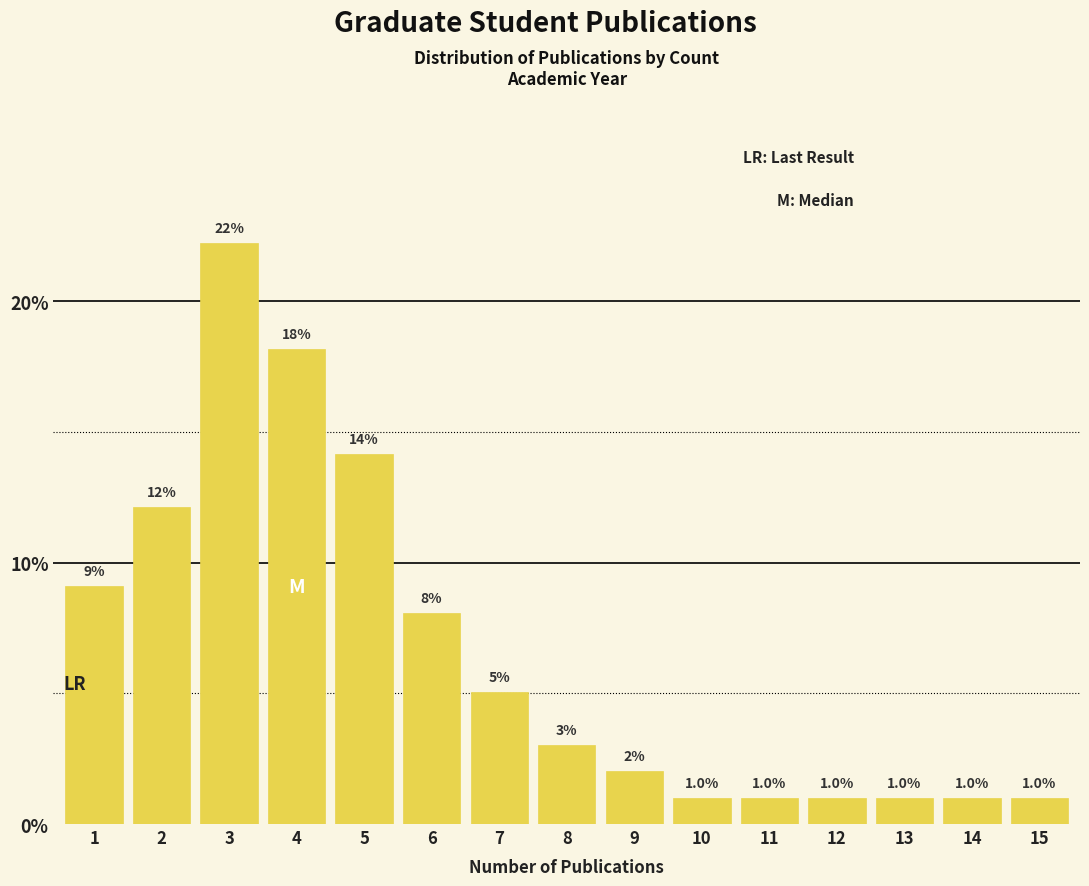

What is the value of the 9th bar from the left?

2.0